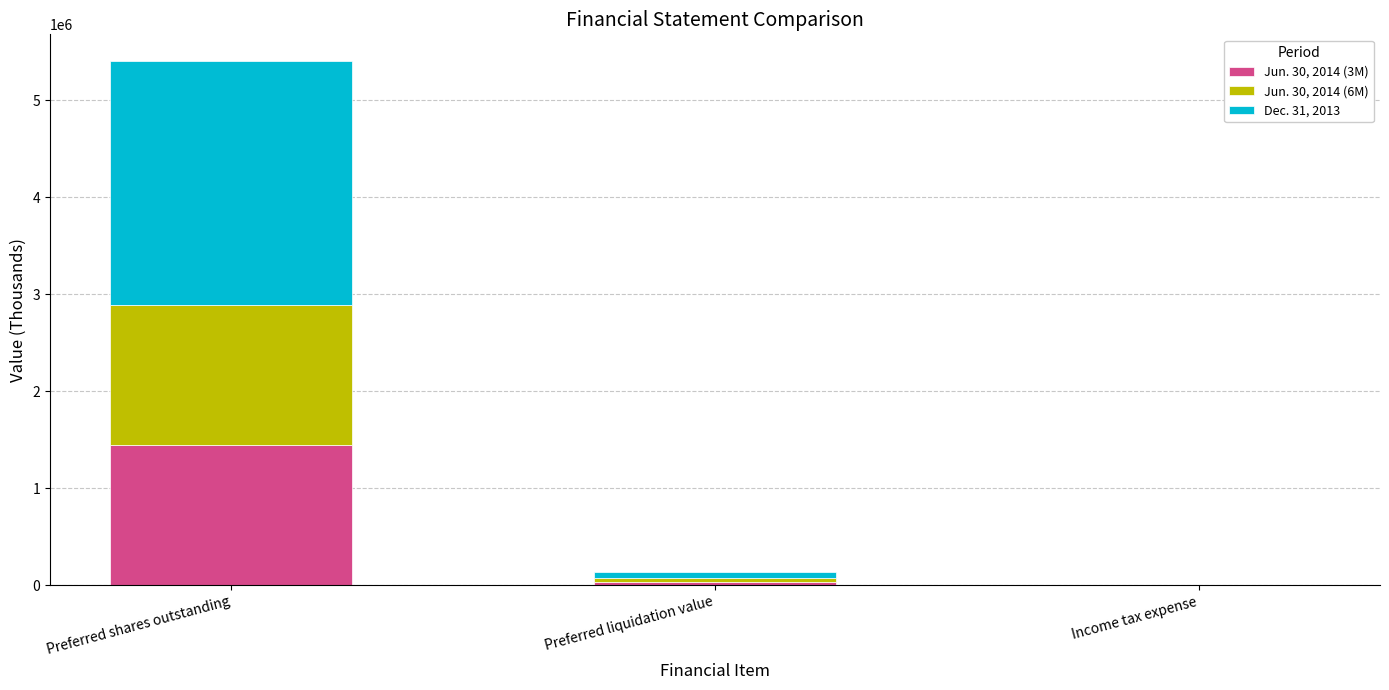

What is the highest value of the Jun. 30, 2014 (3M) series?

1444146